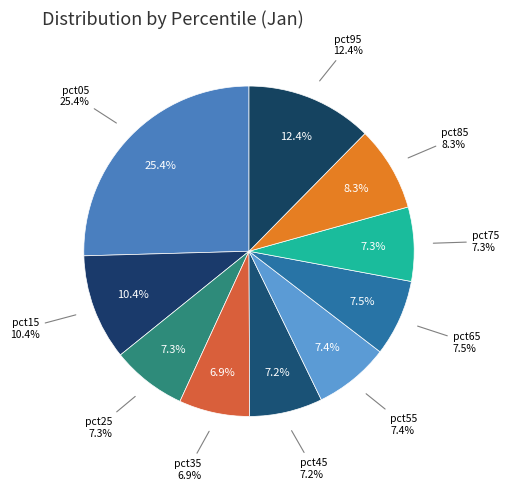

To the nearest percent, what percentage of the pie is pct15?

10%